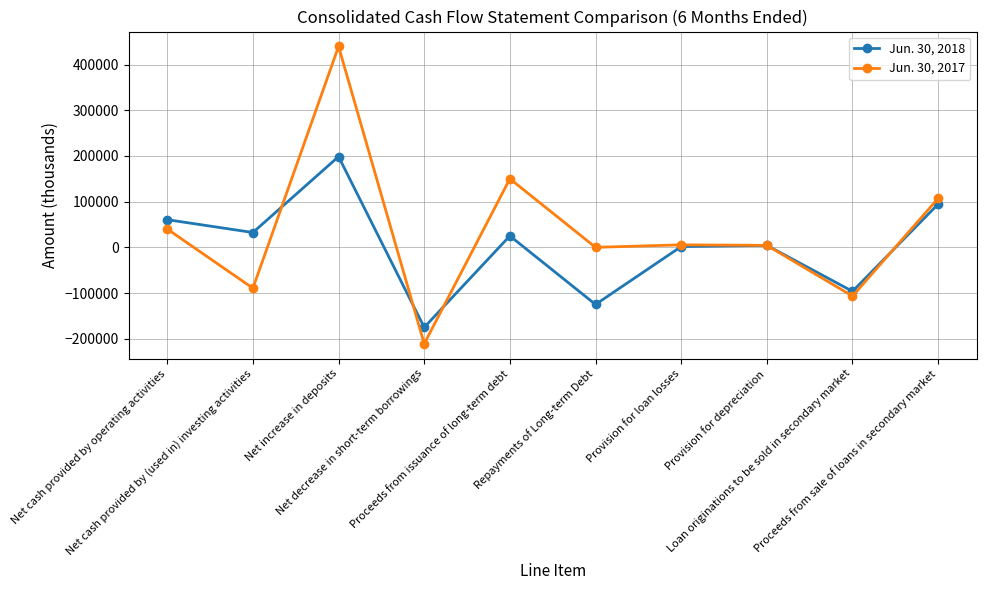

Is it true that Jun. 30, 2018 equals -96290 at Loan originations to be sold in secondary market?

True